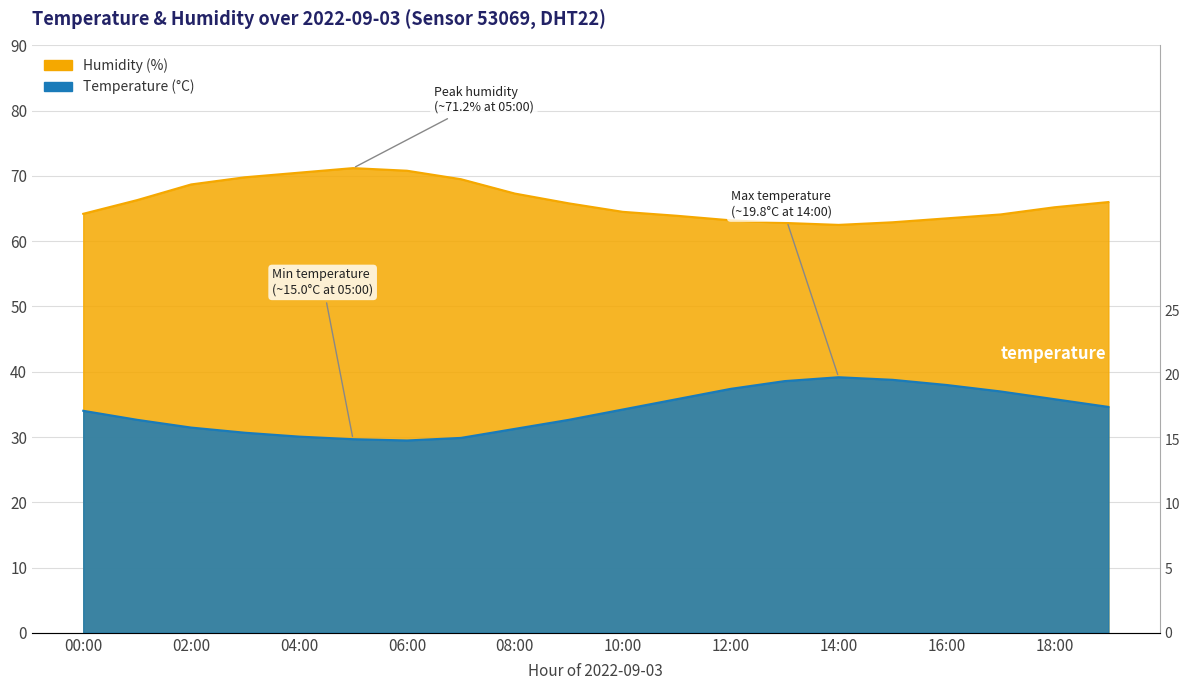

True or false: humidity has more than 2 interior local peaks.

False